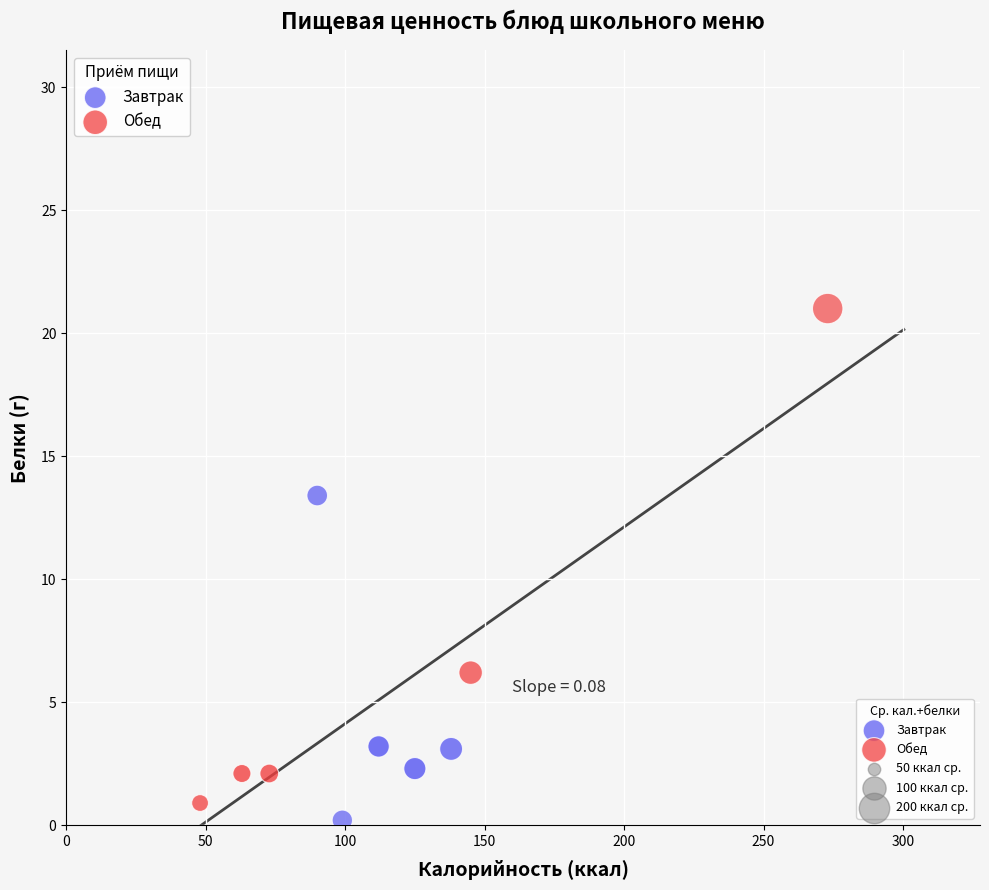

Which series reaches the maximum Y coordinate?

Обед